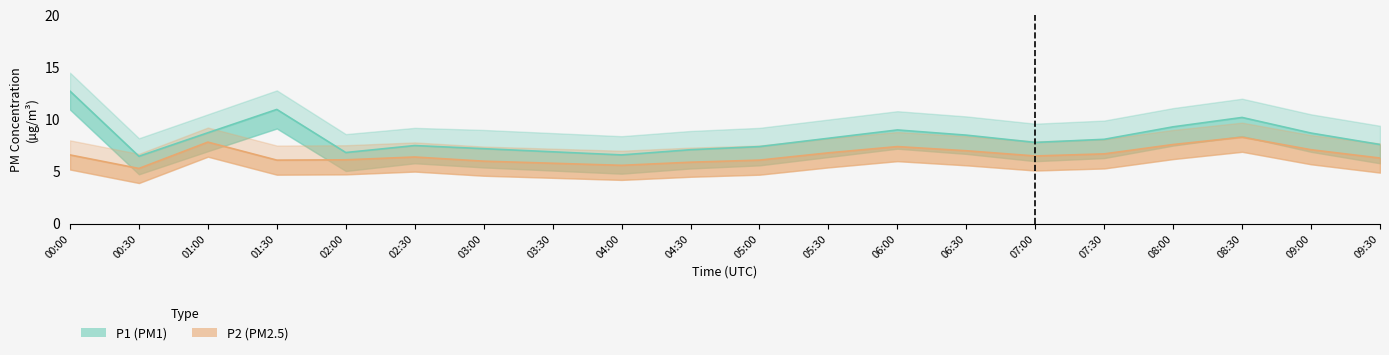

What is the highest value of the P2_lower series?

6.9